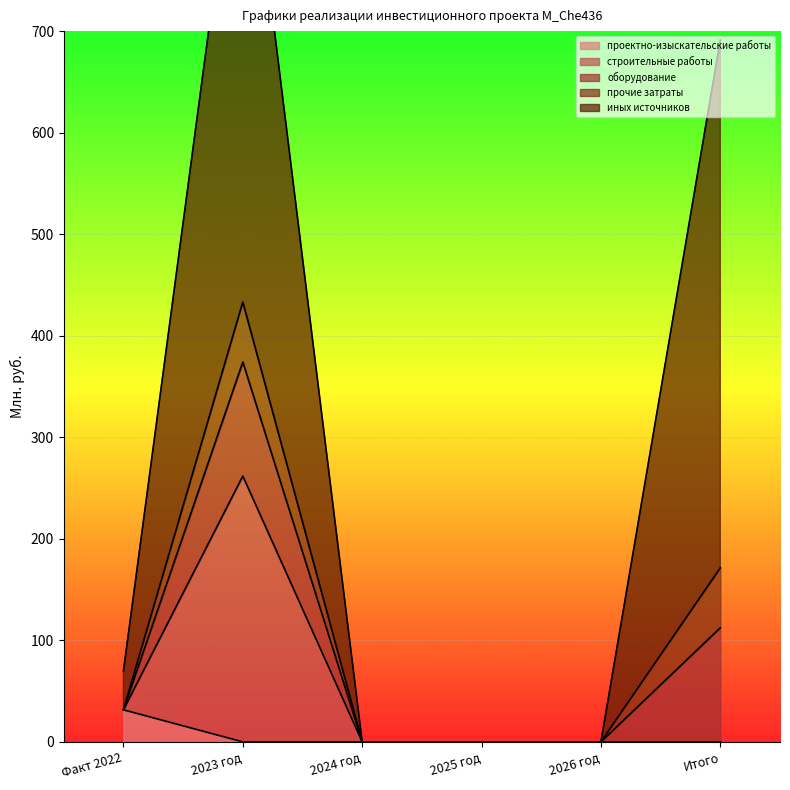

The проектно-изыскательские работы series shows 0.0 at 2023 год. True or false?

True